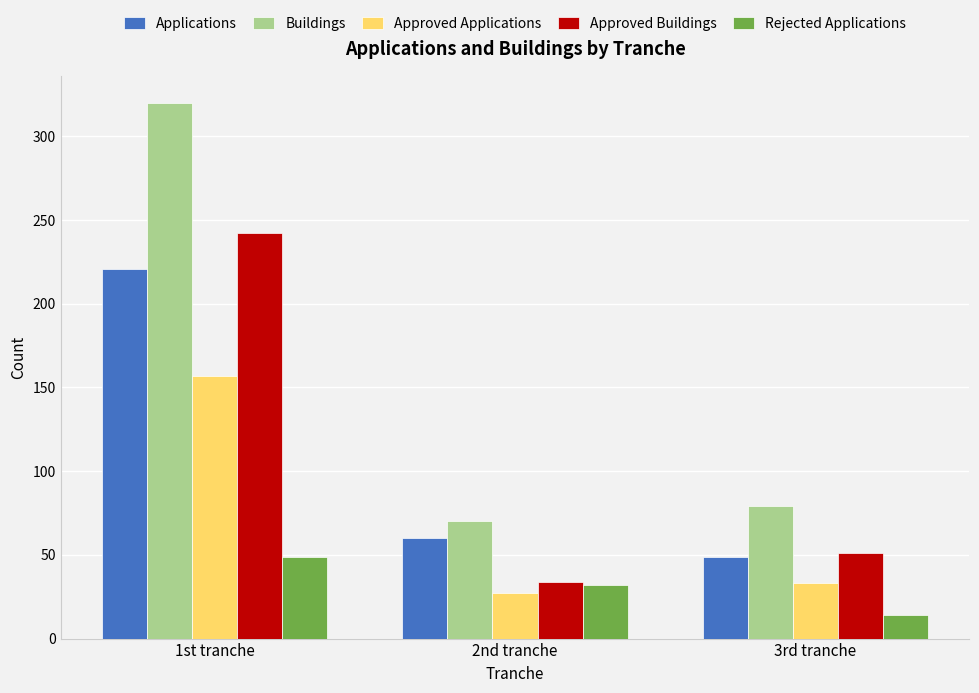

At which category is the sum across all series the highest?

1st tranche